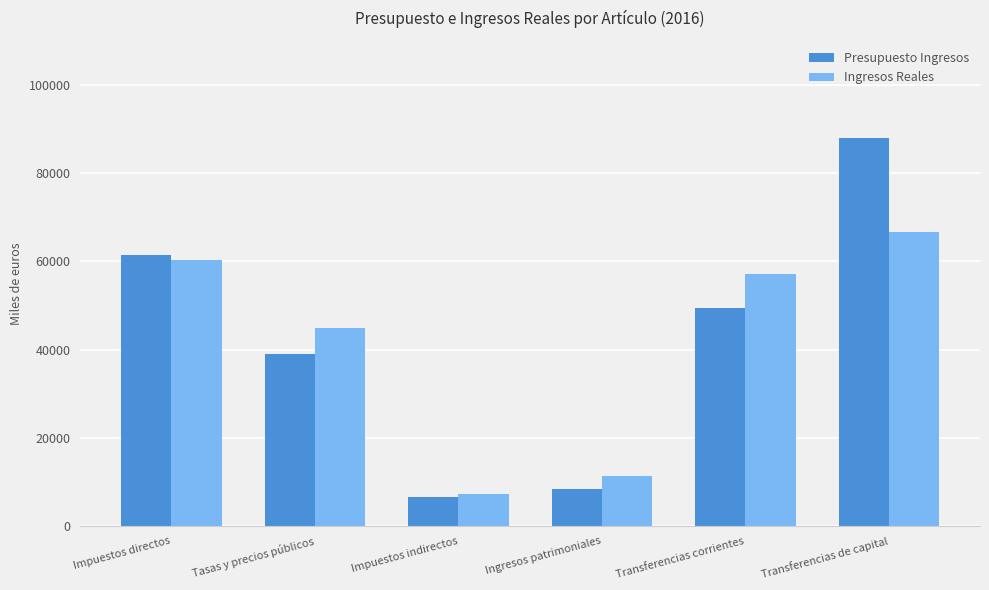

What are all the series names shown in the legend?

Presupuesto Ingresos, Ingresos Reales